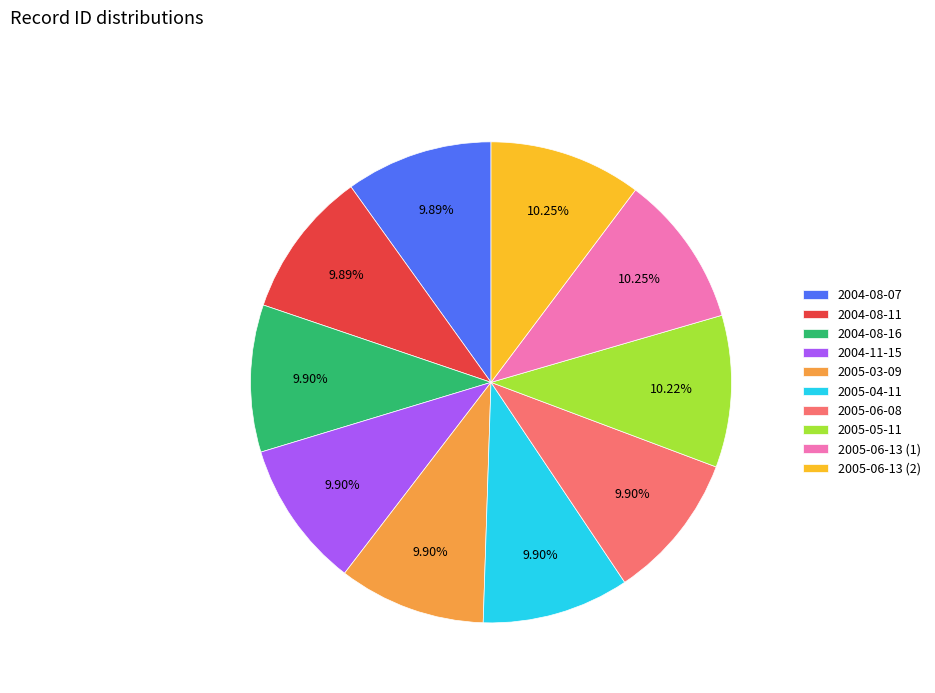

What percentage is the 2004-08-07 slice, to the nearest percent?

10%